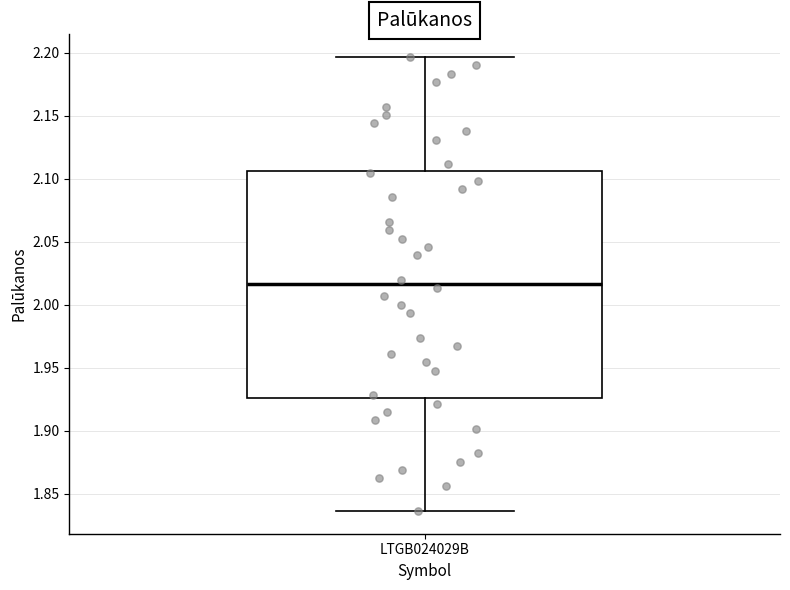

Read this box plot against the y-axis: the position of the median line, the range covered by the box, and the ends of both whiskers. The values are not printed on the chart, so give them approximately, as read against the axis.

median 2.015, box 1.925 to 2.105, whiskers 1.835 to 2.195